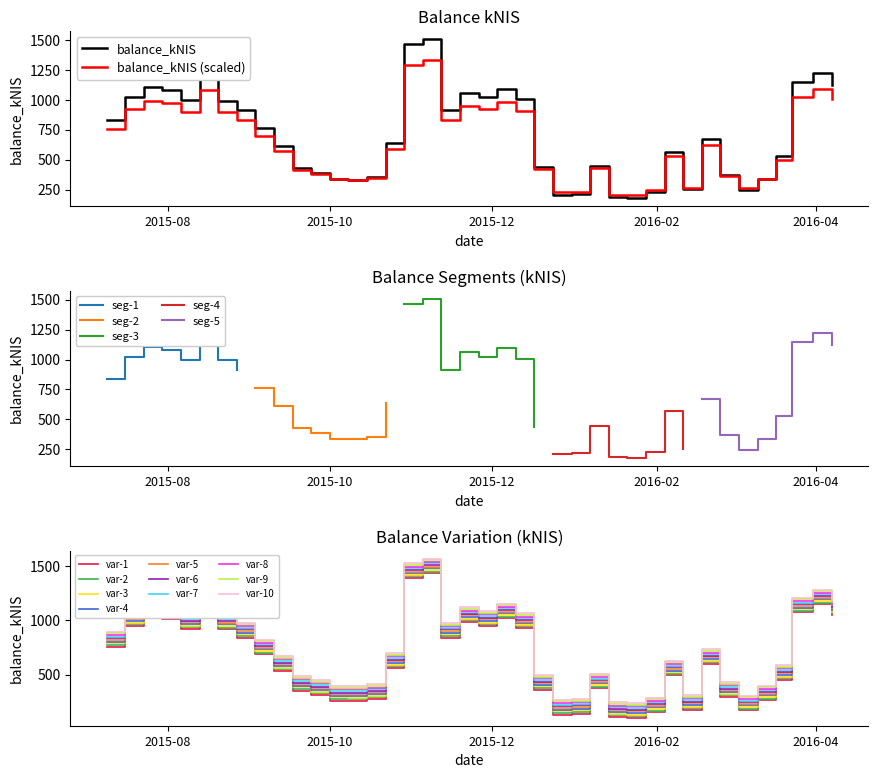

What is the label of the 19th point from the right?

2015-12-03